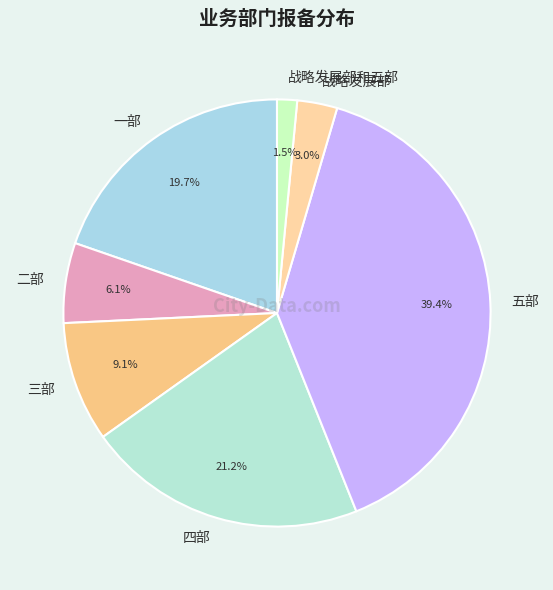

How many slices are in this pie chart?

7